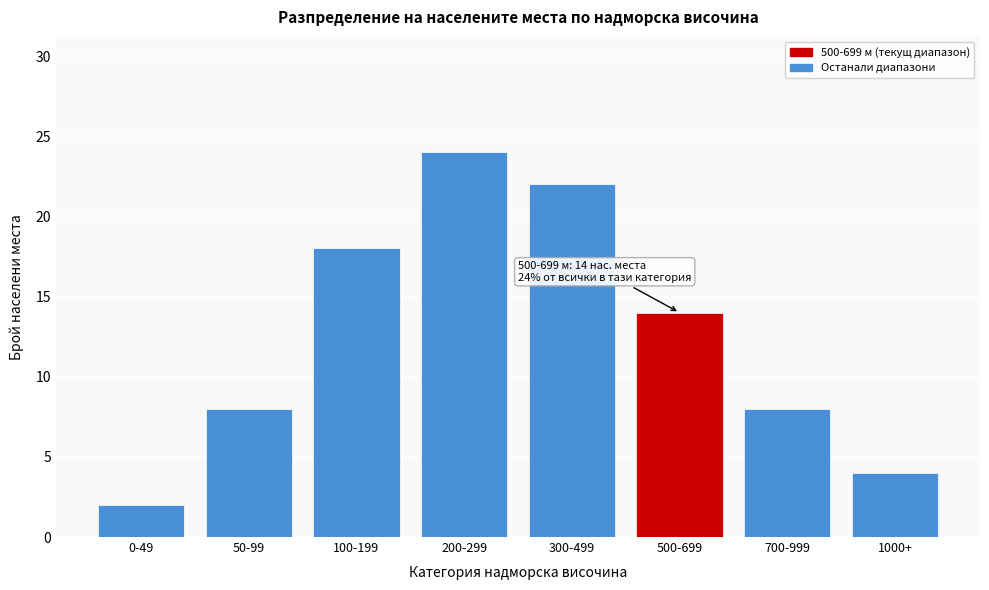

Reading right to left, transcribe all the data shown in this chart.

4	8	14	22	24	18	8	2